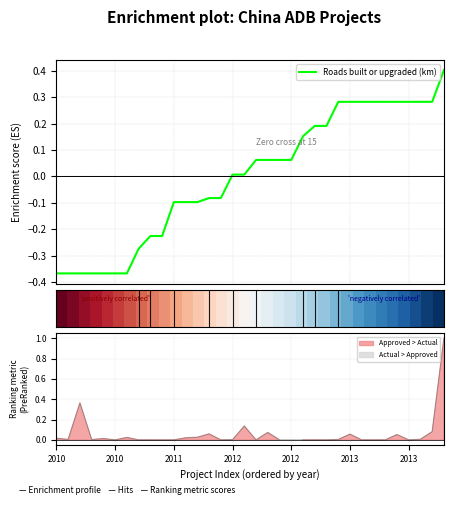

What is the maximum value for Roads built or upgraded (km)?

0.4